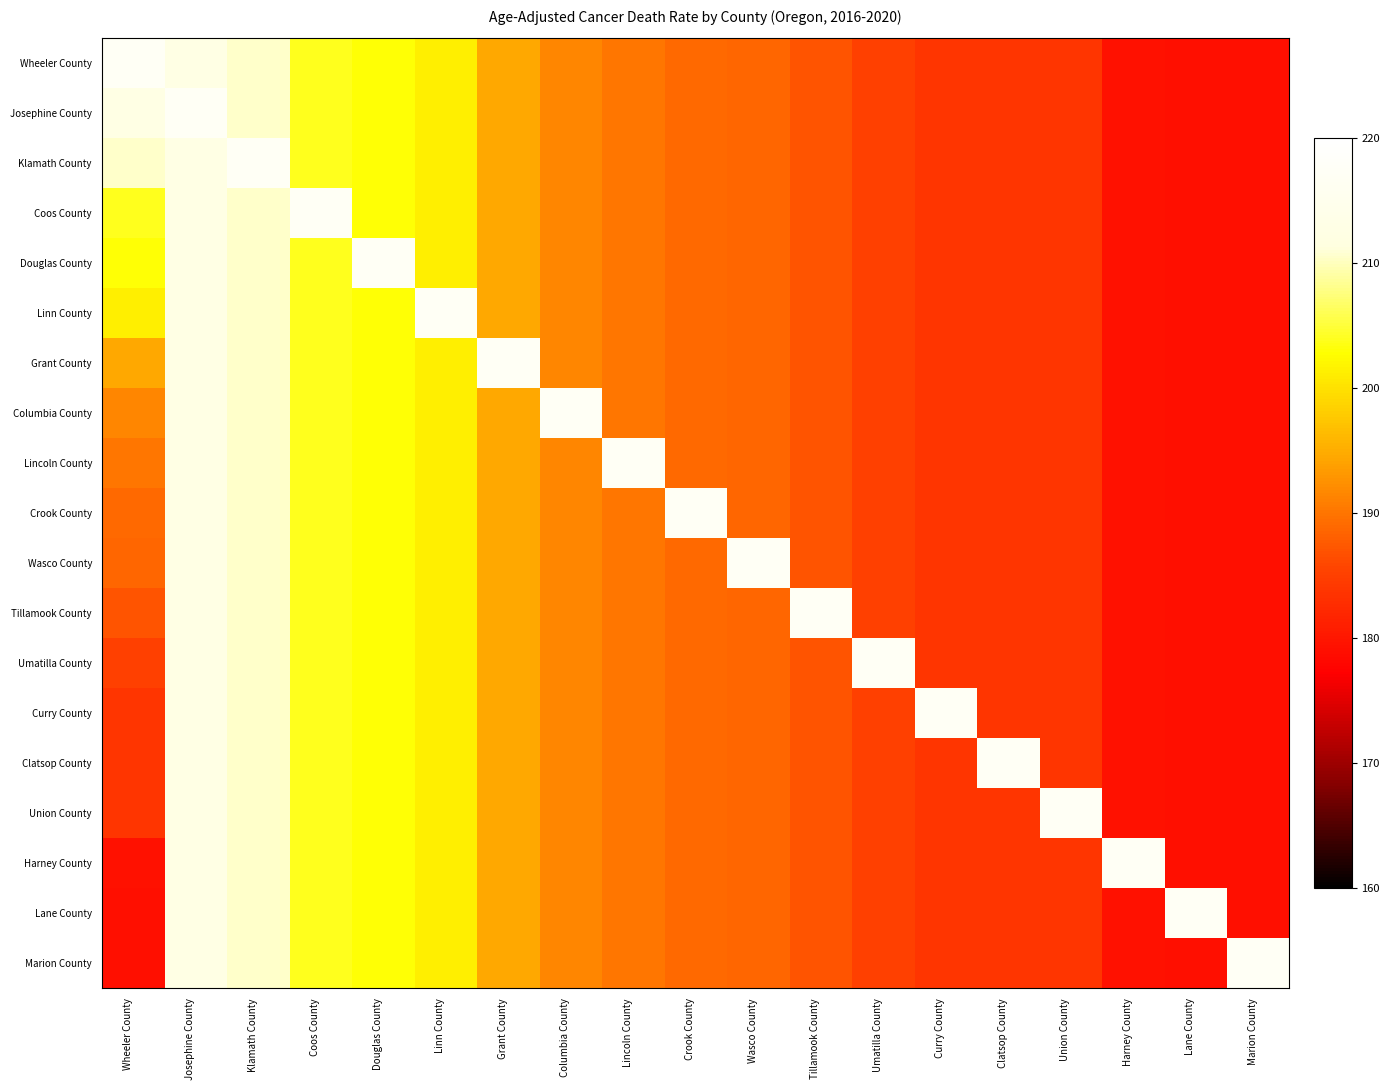

Reading right to left, extract all data points from this chart.

Wheeler County: Marion County=179.0	Lane County=179.1	Harney County=179.4	Union County=183.7	Clatsop County=183.7	Curry County=183.7	Umatilla County=185.2	Tillamook County=187.1	Wasco County=188.7	Crook County=188.9	Lincoln County=190.0	Columbia County=191.5	Grant County=194.5	Linn County=201.3	Douglas County=203.1	Coos County=204.0	Klamath County=210.4	Josephine County=212.5	Wheeler County=217.3
Josephine County: Marion County=179.0	Lane County=179.1	Harney County=179.4	Union County=183.7	Clatsop County=183.7	Curry County=183.7	Umatilla County=185.2	Tillamook County=187.1	Wasco County=188.7	Crook County=188.9	Lincoln County=190.0	Columbia County=191.5	Grant County=194.5	Linn County=201.3	Douglas County=203.1	Coos County=204.0	Klamath County=210.4	Josephine County=217.3	Wheeler County=212.5
Klamath County: Marion County=179.0	Lane County=179.1	Harney County=179.4	Union County=183.7	Clatsop County=183.7	Curry County=183.7	Umatilla County=185.2	Tillamook County=187.1	Wasco County=188.7	Crook County=188.9	Lincoln County=190.0	Columbia County=191.5	Grant County=194.5	Linn County=201.3	Douglas County=203.1	Coos County=204.0	Klamath County=217.3	Josephine County=212.5	Wheeler County=210.4
Coos County: Marion County=179.0	Lane County=179.1	Harney County=179.4	Union County=183.7	Clatsop County=183.7	Curry County=183.7	Umatilla County=185.2	Tillamook County=187.1	Wasco County=188.7	Crook County=188.9	Lincoln County=190.0	Columbia County=191.5	Grant County=194.5	Linn County=201.3	Douglas County=203.1	Coos County=217.3	Klamath County=210.4	Josephine County=212.5	Wheeler County=204.0
Douglas County: Marion County=179.0	Lane County=179.1	Harney County=179.4	Union County=183.7	Clatsop County=183.7	Curry County=183.7	Umatilla County=185.2	Tillamook County=187.1	Wasco County=188.7	Crook County=188.9	Lincoln County=190.0	Columbia County=191.5	Grant County=194.5	Linn County=201.3	Douglas County=217.3	Coos County=204.0	Klamath County=210.4	Josephine County=212.5	Wheeler County=203.1
Linn County: Marion County=179.0	Lane County=179.1	Harney County=179.4	Union County=183.7	Clatsop County=183.7	Curry County=183.7	Umatilla County=185.2	Tillamook County=187.1	Wasco County=188.7	Crook County=188.9	Lincoln County=190.0	Columbia County=191.5	Grant County=194.5	Linn County=217.3	Douglas County=203.1	Coos County=204.0	Klamath County=210.4	Josephine County=212.5	Wheeler County=201.3
Grant County: Marion County=179.0	Lane County=179.1	Harney County=179.4	Union County=183.7	Clatsop County=183.7	Curry County=183.7	Umatilla County=185.2	Tillamook County=187.1	Wasco County=188.7	Crook County=188.9	Lincoln County=190.0	Columbia County=191.5	Grant County=217.3	Linn County=201.3	Douglas County=203.1	Coos County=204.0	Klamath County=210.4	Josephine County=212.5	Wheeler County=194.5
Columbia County: Marion County=179.0	Lane County=179.1	Harney County=179.4	Union County=183.7	Clatsop County=183.7	Curry County=183.7	Umatilla County=185.2	Tillamook County=187.1	Wasco County=188.7	Crook County=188.9	Lincoln County=190.0	Columbia County=217.3	Grant County=194.5	Linn County=201.3	Douglas County=203.1	Coos County=204.0	Klamath County=210.4	Josephine County=212.5	Wheeler County=191.5
Lincoln County: Marion County=179.0	Lane County=179.1	Harney County=179.4	Union County=183.7	Clatsop County=183.7	Curry County=183.7	Umatilla County=185.2	Tillamook County=187.1	Wasco County=188.7	Crook County=188.9	Lincoln County=217.3	Columbia County=191.5	Grant County=194.5	Linn County=201.3	Douglas County=203.1	Coos County=204.0	Klamath County=210.4	Josephine County=212.5	Wheeler County=190.0
Crook County: Marion County=179.0	Lane County=179.1	Harney County=179.4	Union County=183.7	Clatsop County=183.7	Curry County=183.7	Umatilla County=185.2	Tillamook County=187.1	Wasco County=188.7	Crook County=217.3	Lincoln County=190.0	Columbia County=191.5	Grant County=194.5	Linn County=201.3	Douglas County=203.1	Coos County=204.0	Klamath County=210.4	Josephine County=212.5	Wheeler County=188.9
Wasco County: Marion County=179.0	Lane County=179.1	Harney County=179.4	Union County=183.7	Clatsop County=183.7	Curry County=183.7	Umatilla County=185.2	Tillamook County=187.1	Wasco County=217.3	Crook County=188.9	Lincoln County=190.0	Columbia County=191.5	Grant County=194.5	Linn County=201.3	Douglas County=203.1	Coos County=204.0	Klamath County=210.4	Josephine County=212.5	Wheeler County=188.7
Tillamook County: Marion County=179.0	Lane County=179.1	Harney County=179.4	Union County=183.7	Clatsop County=183.7	Curry County=183.7	Umatilla County=185.2	Tillamook County=217.3	Wasco County=188.7	Crook County=188.9	Lincoln County=190.0	Columbia County=191.5	Grant County=194.5	Linn County=201.3	Douglas County=203.1	Coos County=204.0	Klamath County=210.4	Josephine County=212.5	Wheeler County=187.1
Umatilla County: Marion County=179.0	Lane County=179.1	Harney County=179.4	Union County=183.7	Clatsop County=183.7	Curry County=183.7	Umatilla County=217.3	Tillamook County=187.1	Wasco County=188.7	Crook County=188.9	Lincoln County=190.0	Columbia County=191.5	Grant County=194.5	Linn County=201.3	Douglas County=203.1	Coos County=204.0	Klamath County=210.4	Josephine County=212.5	Wheeler County=185.2
Curry County: Marion County=179.0	Lane County=179.1	Harney County=179.4	Union County=183.7	Clatsop County=183.7	Curry County=217.3	Umatilla County=185.2	Tillamook County=187.1	Wasco County=188.7	Crook County=188.9	Lincoln County=190.0	Columbia County=191.5	Grant County=194.5	Linn County=201.3	Douglas County=203.1	Coos County=204.0	Klamath County=210.4	Josephine County=212.5	Wheeler County=183.7
Clatsop County: Marion County=179.0	Lane County=179.1	Harney County=179.4	Union County=183.7	Clatsop County=217.3	Curry County=183.7	Umatilla County=185.2	Tillamook County=187.1	Wasco County=188.7	Crook County=188.9	Lincoln County=190.0	Columbia County=191.5	Grant County=194.5	Linn County=201.3	Douglas County=203.1	Coos County=204.0	Klamath County=210.4	Josephine County=212.5	Wheeler County=183.7
Union County: Marion County=179.0	Lane County=179.1	Harney County=179.4	Union County=217.3	Clatsop County=183.7	Curry County=183.7	Umatilla County=185.2	Tillamook County=187.1	Wasco County=188.7	Crook County=188.9	Lincoln County=190.0	Columbia County=191.5	Grant County=194.5	Linn County=201.3	Douglas County=203.1	Coos County=204.0	Klamath County=210.4	Josephine County=212.5	Wheeler County=183.7
Harney County: Marion County=179.0	Lane County=179.1	Harney County=217.3	Union County=183.7	Clatsop County=183.7	Curry County=183.7	Umatilla County=185.2	Tillamook County=187.1	Wasco County=188.7	Crook County=188.9	Lincoln County=190.0	Columbia County=191.5	Grant County=194.5	Linn County=201.3	Douglas County=203.1	Coos County=204.0	Klamath County=210.4	Josephine County=212.5	Wheeler County=179.4
Lane County: Marion County=179.0	Lane County=217.3	Harney County=179.4	Union County=183.7	Clatsop County=183.7	Curry County=183.7	Umatilla County=185.2	Tillamook County=187.1	Wasco County=188.7	Crook County=188.9	Lincoln County=190.0	Columbia County=191.5	Grant County=194.5	Linn County=201.3	Douglas County=203.1	Coos County=204.0	Klamath County=210.4	Josephine County=212.5	Wheeler County=179.1
Marion County: Marion County=217.3	Lane County=179.1	Harney County=179.4	Union County=183.7	Clatsop County=183.7	Curry County=183.7	Umatilla County=185.2	Tillamook County=187.1	Wasco County=188.7	Crook County=188.9	Lincoln County=190.0	Columbia County=191.5	Grant County=194.5	Linn County=201.3	Douglas County=203.1	Coos County=204.0	Klamath County=210.4	Josephine County=212.5	Wheeler County=179.0